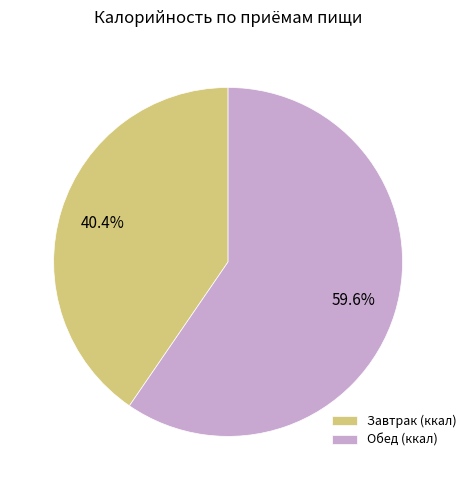

Combined, what portion of the pie is Завтрак (ккал) and Обед (ккал)?

100.0%